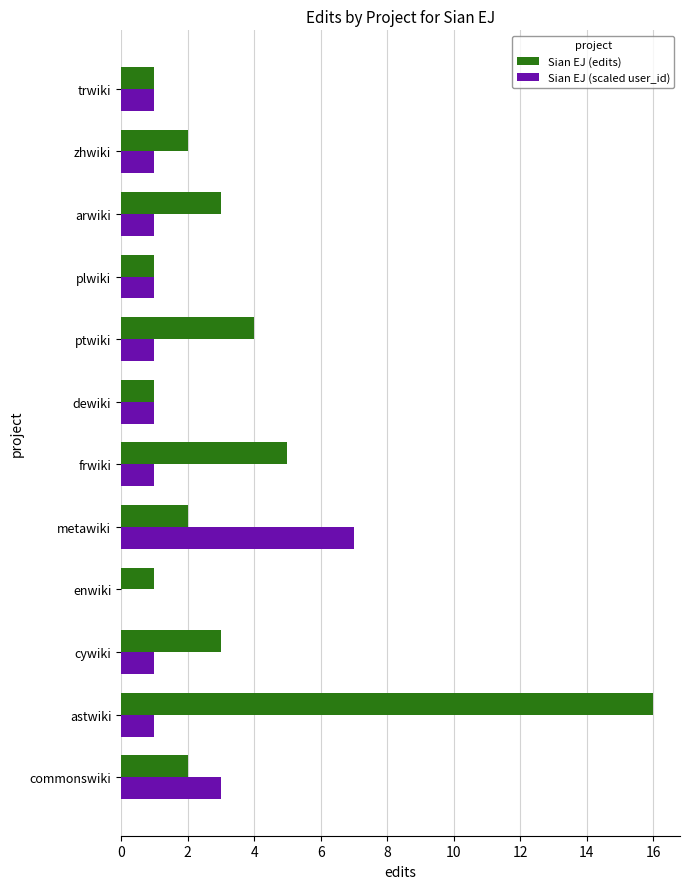

The Sian EJ (scaled user_id) series shows 1 at commonswiki. True or false?

False